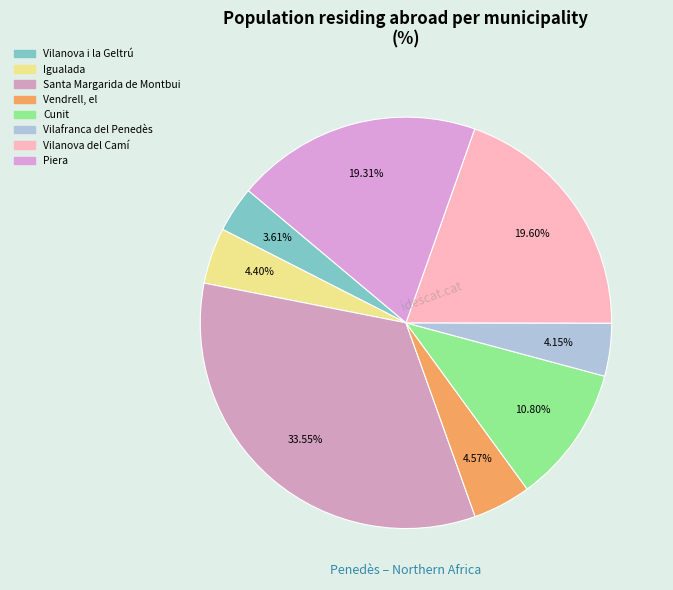

How many slices are in this pie chart?

8